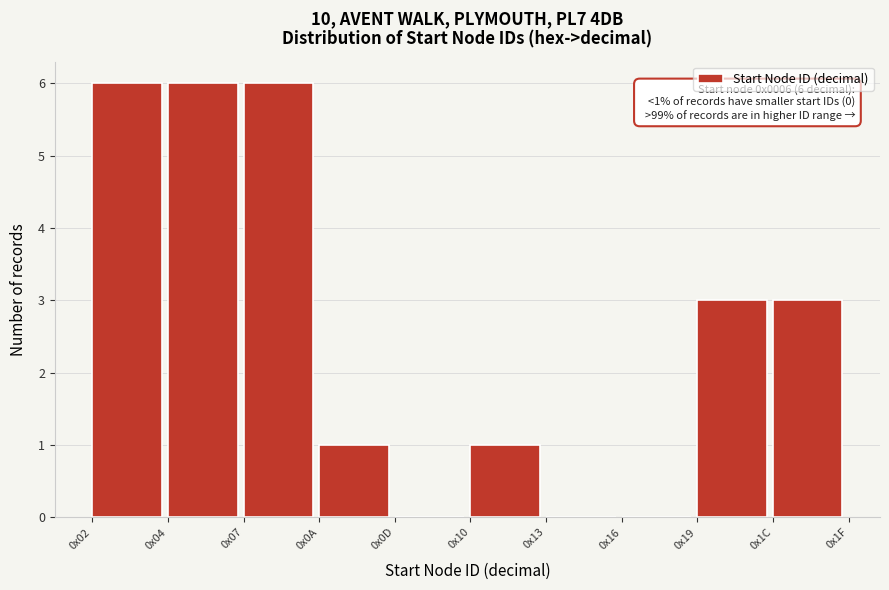

Reading right to left, extract all data points from this chart.

0x1C=3	0x19=3	0x16=0	0x13=0	0x10=1	0x0D=0	0x0A=1	0x07=6	0x04=6	0x02=6